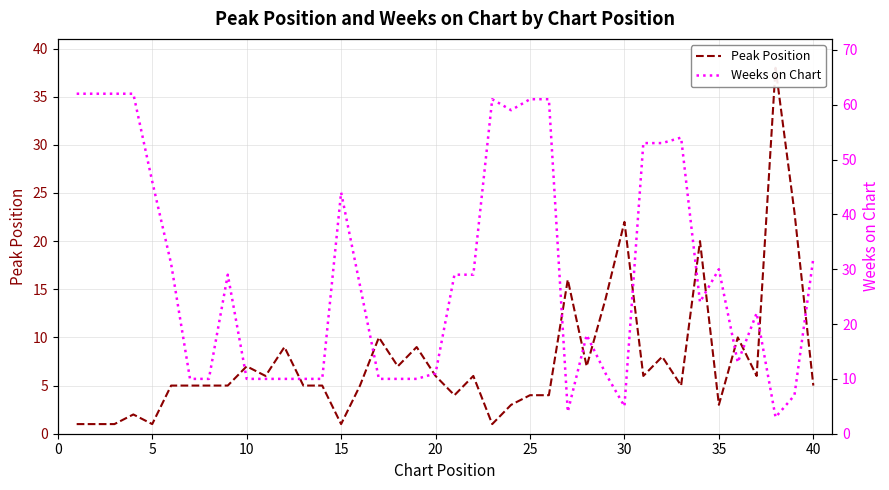

Reading left to right, list all the values displayed in this chart.

Peak Position: 1	1	1	2	1	5	5	5	5	7	6	9	5	5	1	5	10	7	9	6	4	6	1	3	4	4	16	7	14	22	6	8	5	20	3	10	6	38	23	5
Weeks on Chart: 62	62	62	62	46	31	10	10	29	10	10	10	10	10	44	27	10	10	10	11	29	29	61	59	61	61	4	18	11	5	53	53	54	24	30	13	22	3	7	32